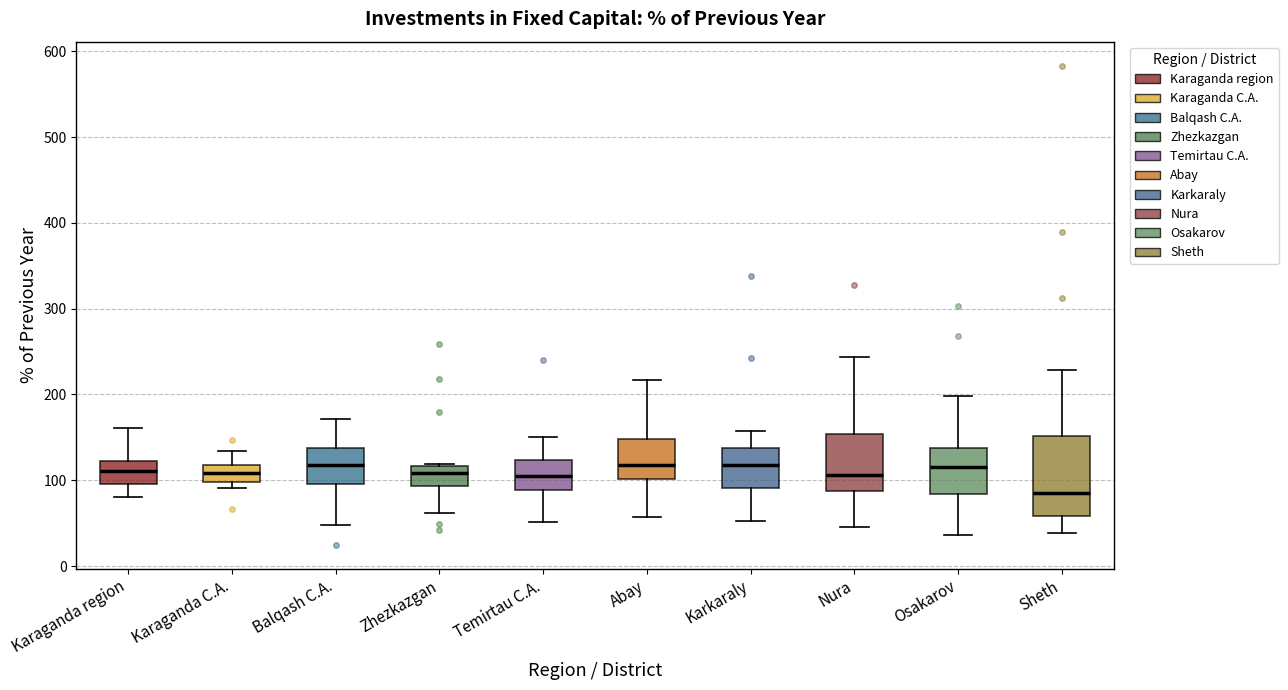

Reading left to right, transcribe this box plot: for each box, give where its median line is, the range the box spans, and where its two whiskers end, as read against the y-axis. The values are not printed on the chart, so give them approximately, as read against the axis.

Karaganda region: median 110, box 100 to 120, whiskers 80 to 160
Karaganda C.A.: median 110, box 100 to 120, whiskers 90 to 130
Balqash C.A.: median 120, box 100 to 140, whiskers 50 to 170
Zhezkazgan: median 110, box 90 to 120, whiskers 60 to 120
Temirtau C.A.: median 110, box 90 to 120, whiskers 50 to 150
Abay: median 120, box 100 to 150, whiskers 60 to 220
Karkaraly: median 120, box 90 to 140, whiskers 50 to 160
Nura: median 110, box 90 to 150, whiskers 50 to 240
Osakarov: median 120, box 80 to 140, whiskers 40 to 200
Sheth: median 80, box 60 to 150, whiskers 40 to 230